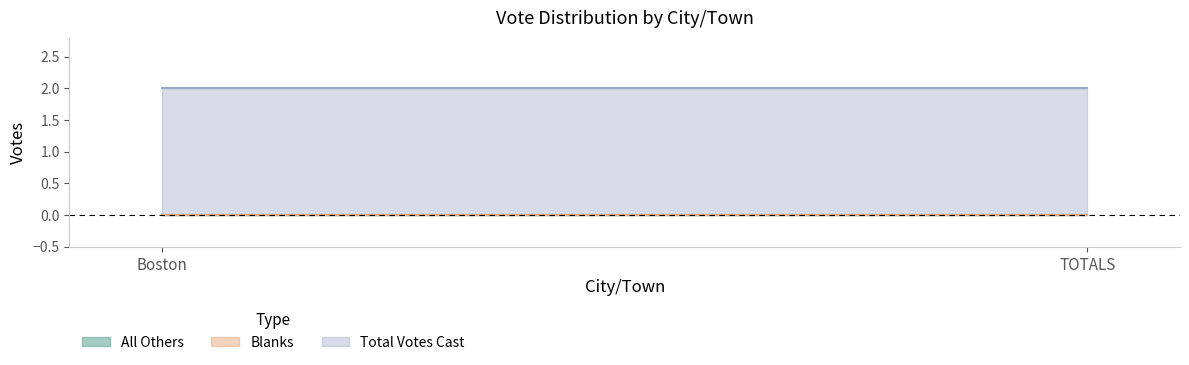

What is the label of the 2nd point from the right?

Boston